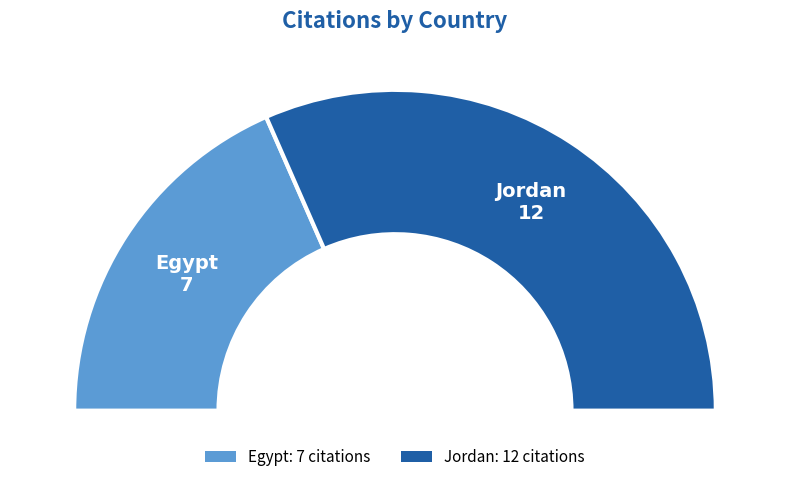

What is the smallest slice in the pie chart?

Egypt